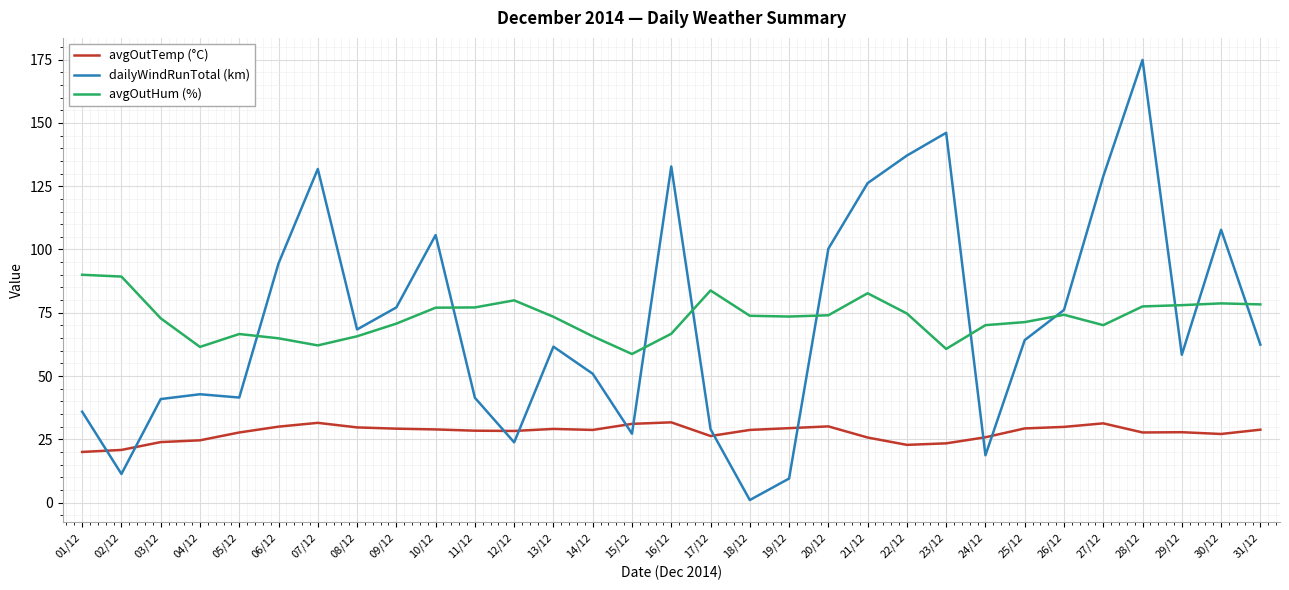

What is the average value of the dailyWindRunTotal (km) series?

71.9